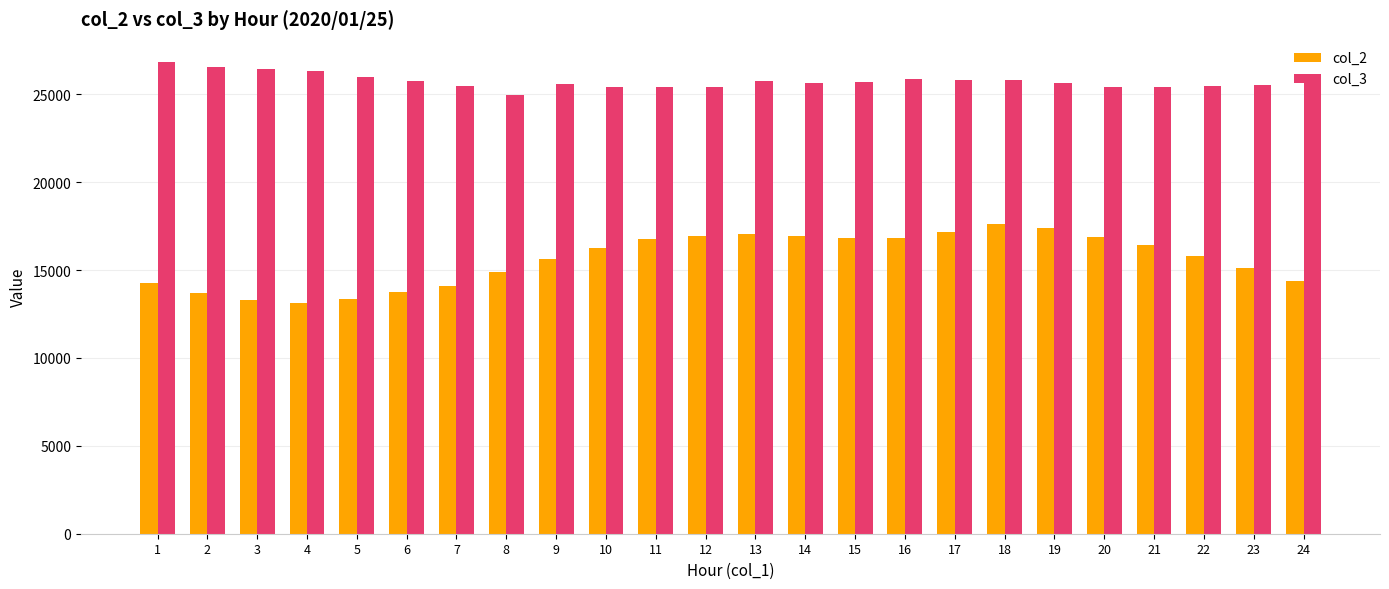

List the series in order of their peak value, lowest first.

col_2, col_3